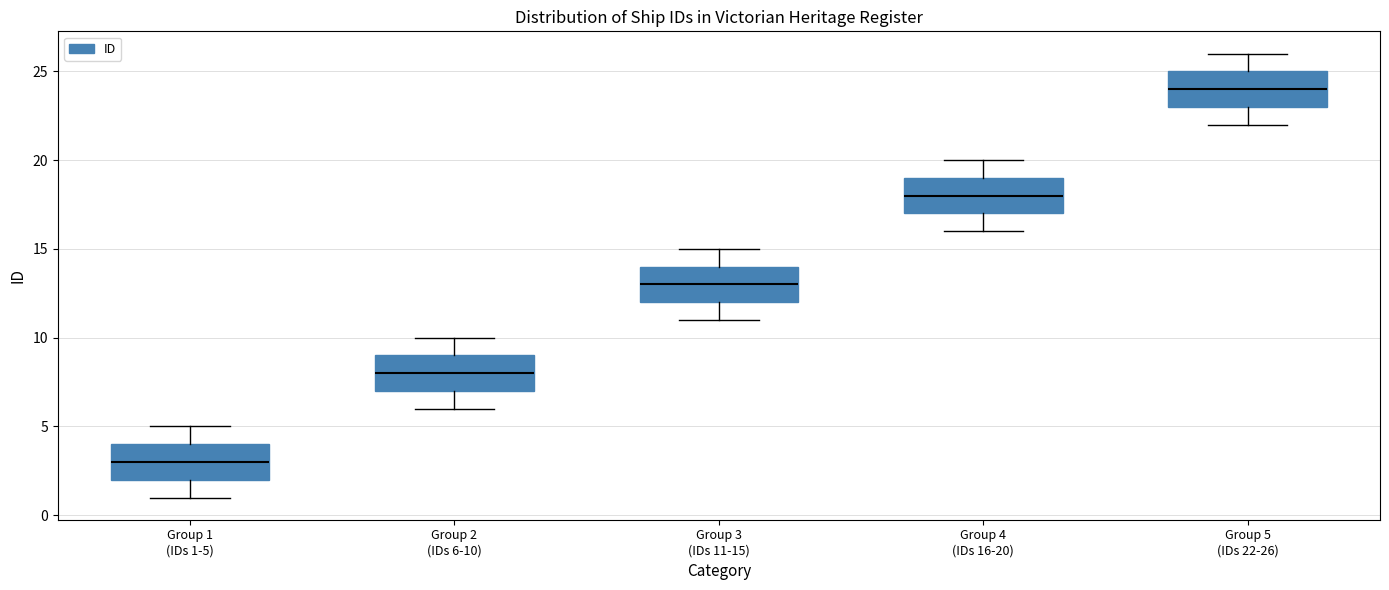

Reading left to right, transcribe this box plot: for each box, give where its median line is, the range the box spans, and where its two whiskers end, as read against the y-axis. The values are not printed on the chart, so give them approximately, as read against the axis.

Group 1 (IDs 1-5): median 3, box 2 to 4, whiskers 1 to 5
Group 2 (IDs 6-10): median 8, box 7 to 9, whiskers 6 to 10
Group 3 (IDs 11-15): median 13, box 12 to 14, whiskers 11 to 15
Group 4 (IDs 16-20): median 18, box 17 to 19, whiskers 16 to 20
Group 5 (IDs 22-26): median 24, box 23 to 25, whiskers 22 to 26